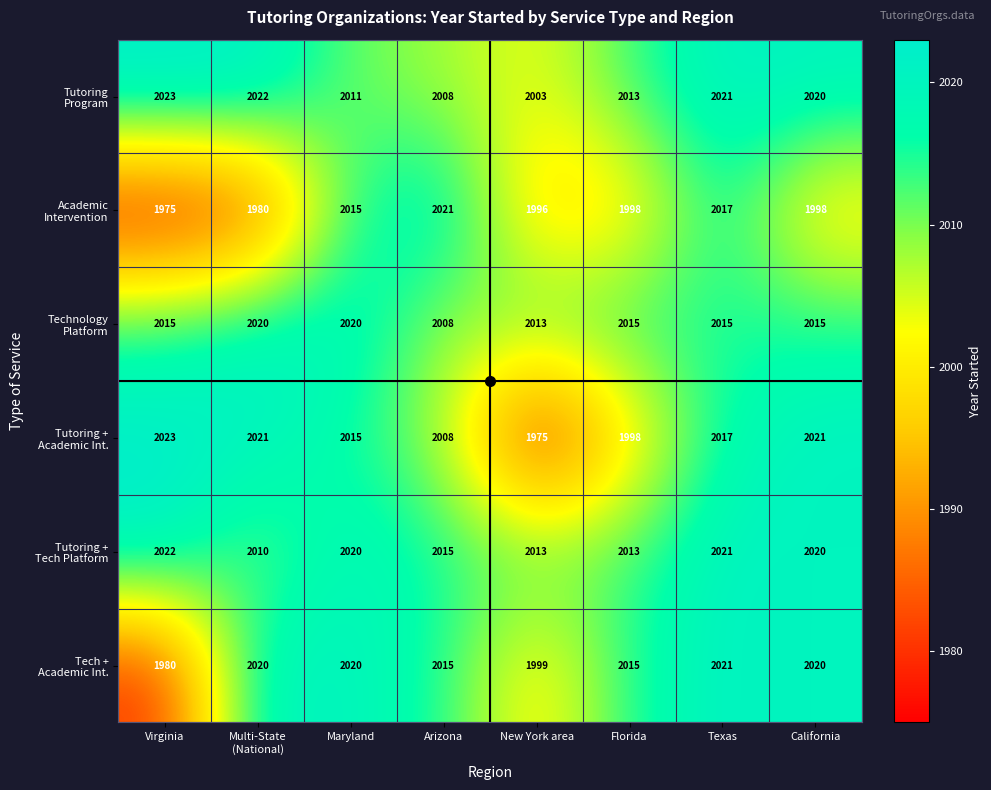

What is the smallest value displayed?

1975